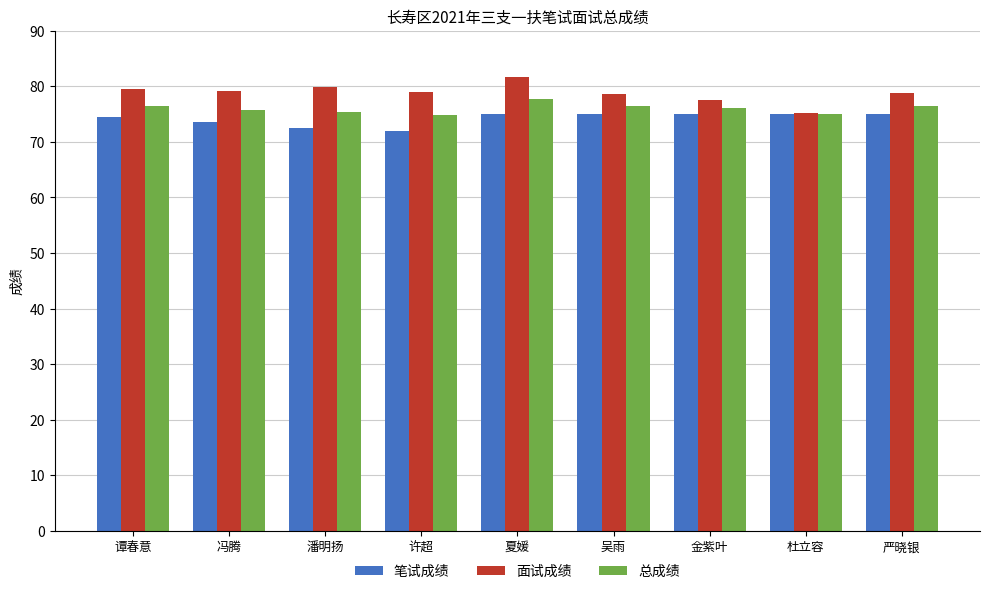

At which label does 面试成绩 reach its minimum?

杜立容